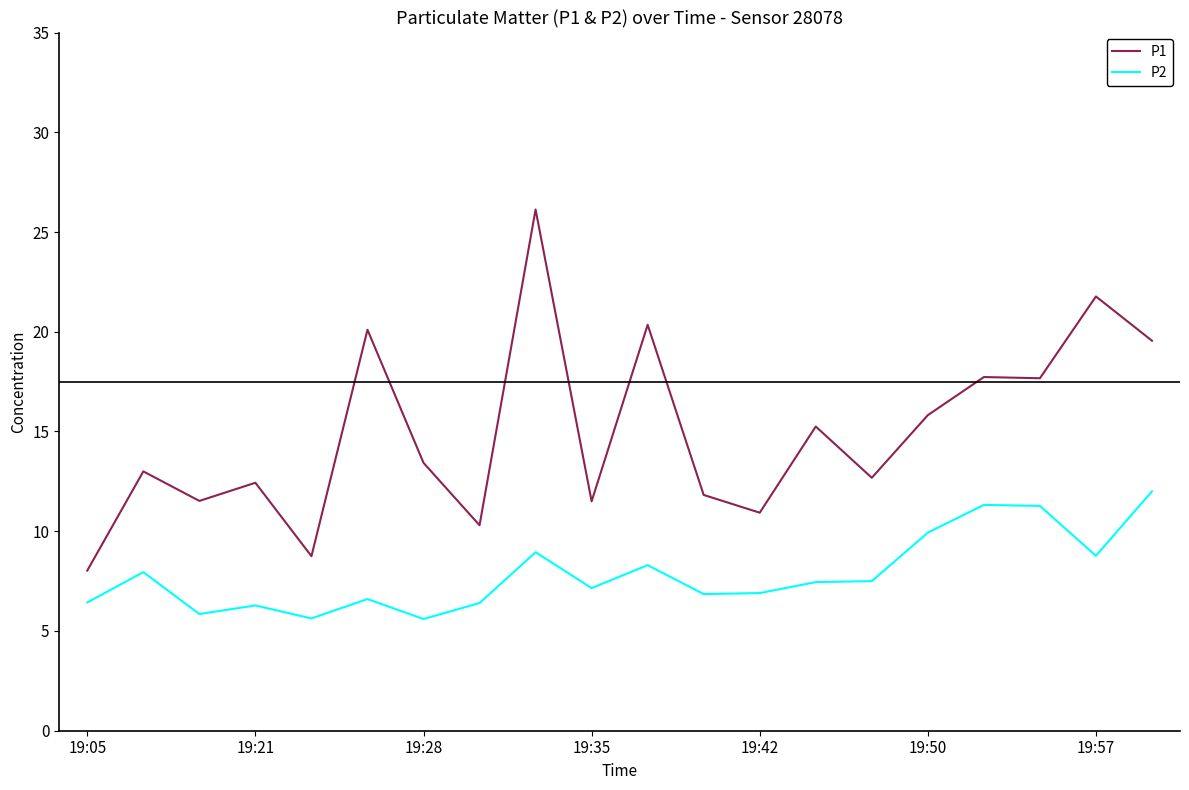

True or false: P2 and P1 cross at least once.

False